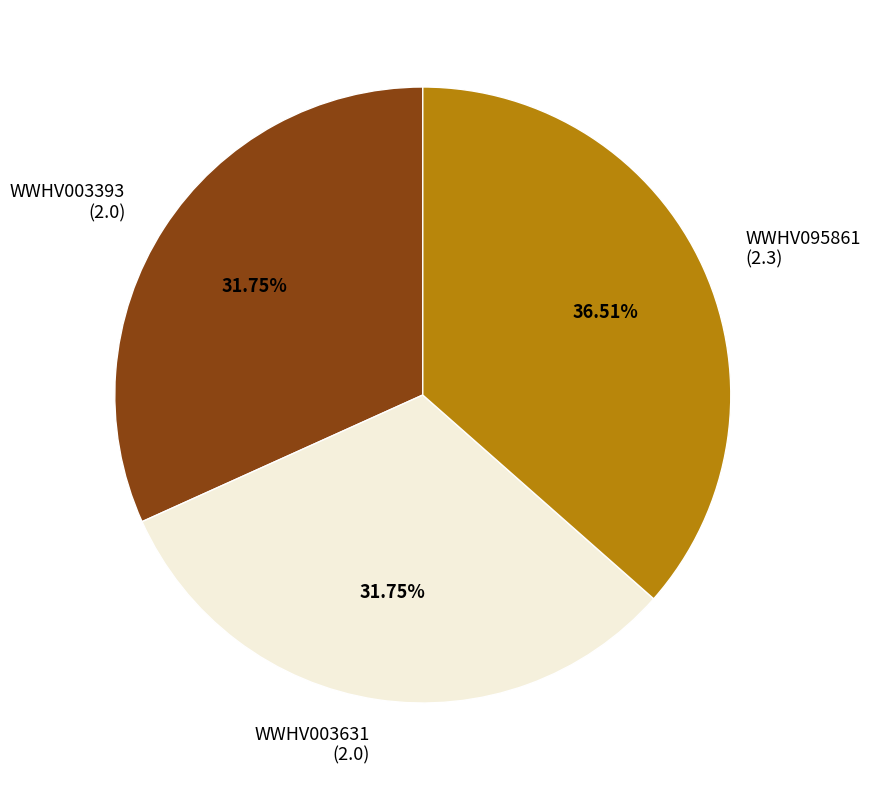

The WWHV003393 slice represents 26% of the pie. True or false?

False